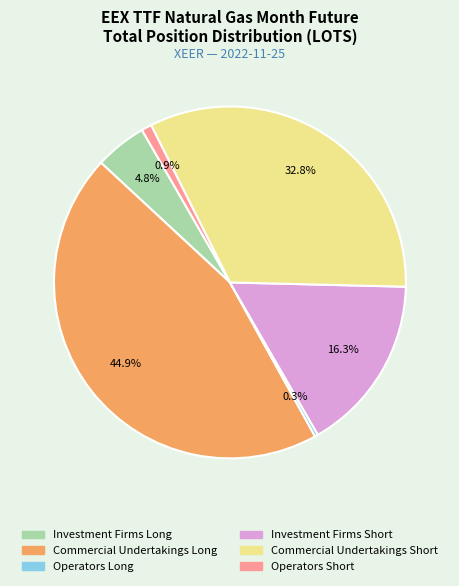

Rank the categories by value from lowest to highest.

Operators Long, Operators Short, Investment Firms Long, Investment Firms Short, Commercial Undertakings Short, Commercial Undertakings Long